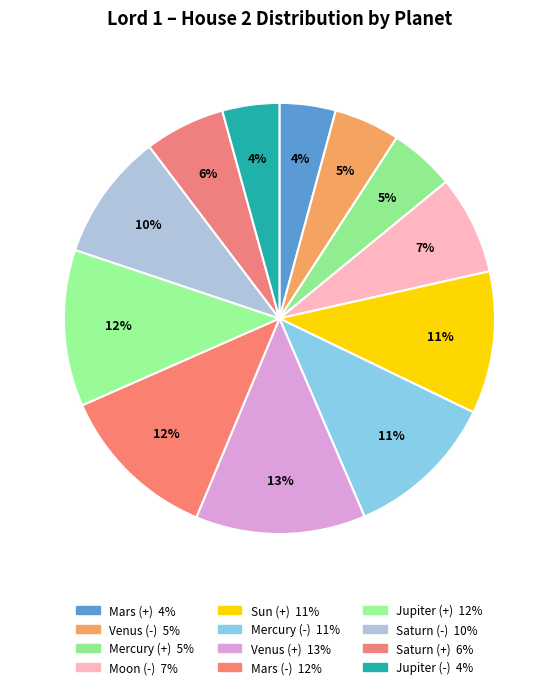

To the nearest percent, what portion does Moon (-) represent?

7%